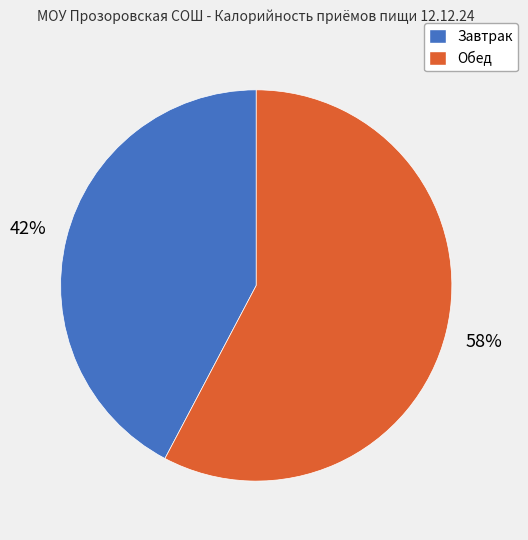

To the nearest percent, what is the combined percentage of Обед and Завтрак?

100%